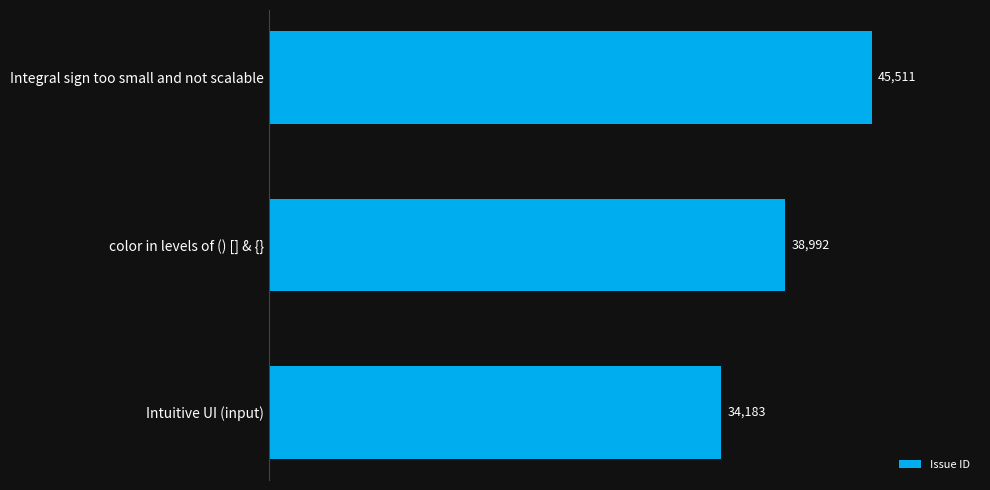

Reading top to bottom, transcribe all the data shown in this chart.

45511	38992	34183